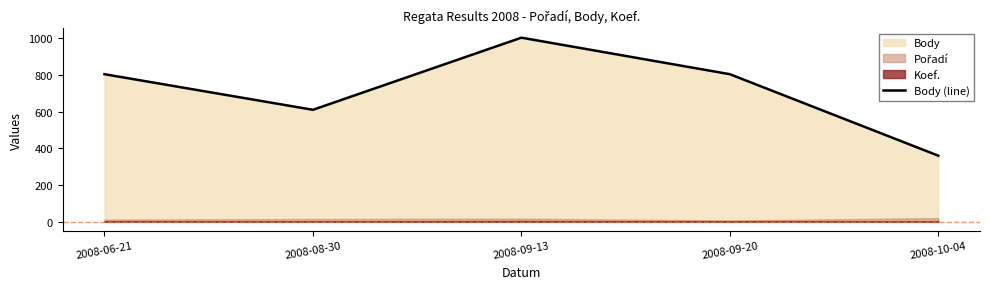

How many interior local peaks (higher than both neighbors) does the data have?

1